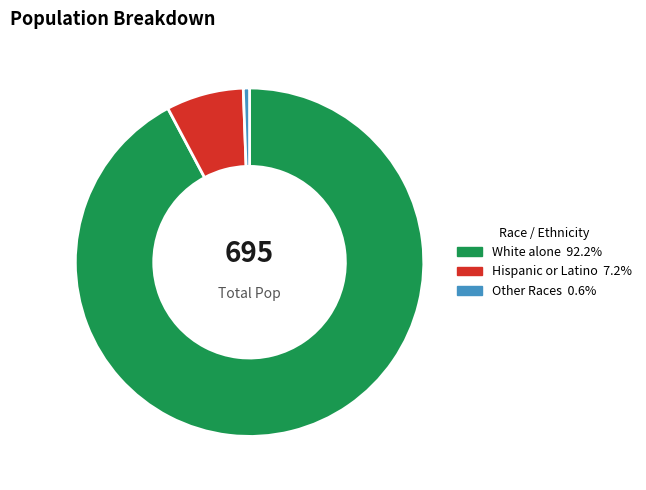

Approximately how many times larger is the value at Hispanic or Latino compared to Other Races?

12.5